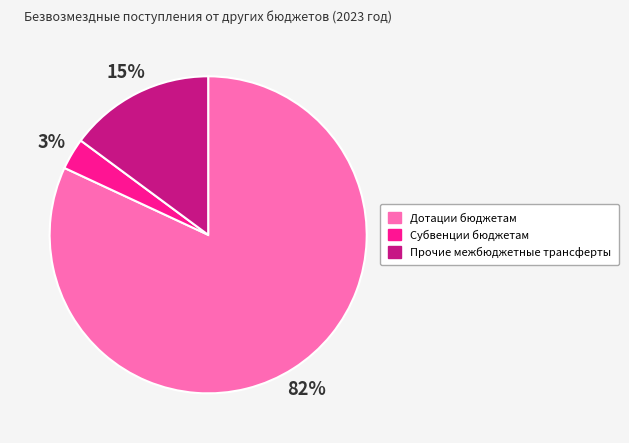

What is the ratio of the value at Прочие межбюджетные трансферты to the value at Дотации бюджетам?

0.2